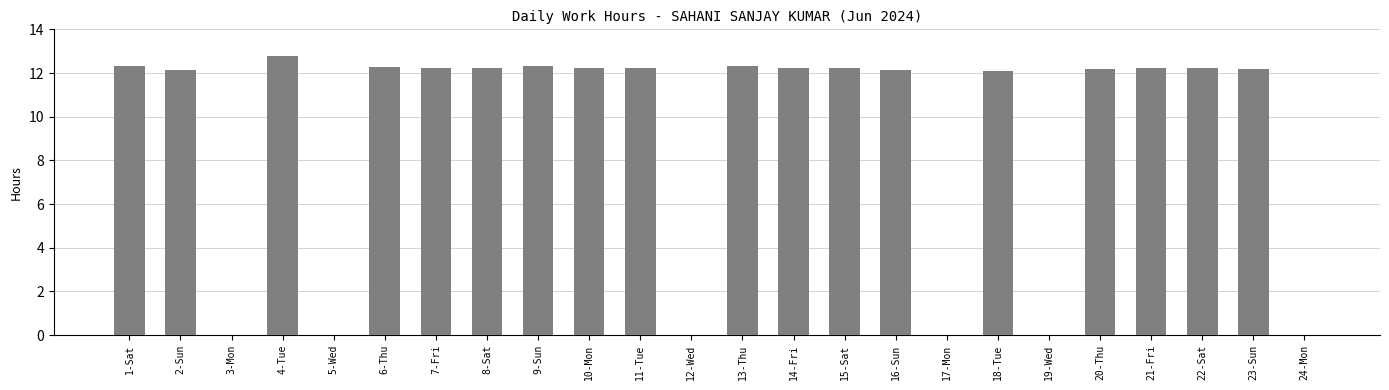

Approximately how many times larger is the value at 23-Sun compared to 7-Fri?

1.0